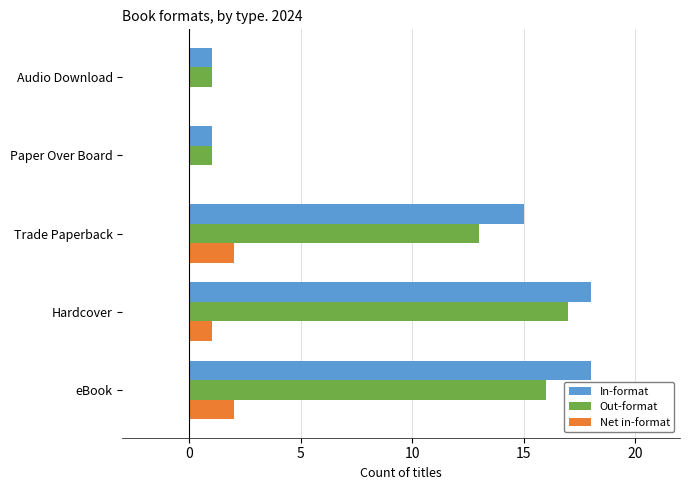

What value does the In-format series have at Hardcover?

18